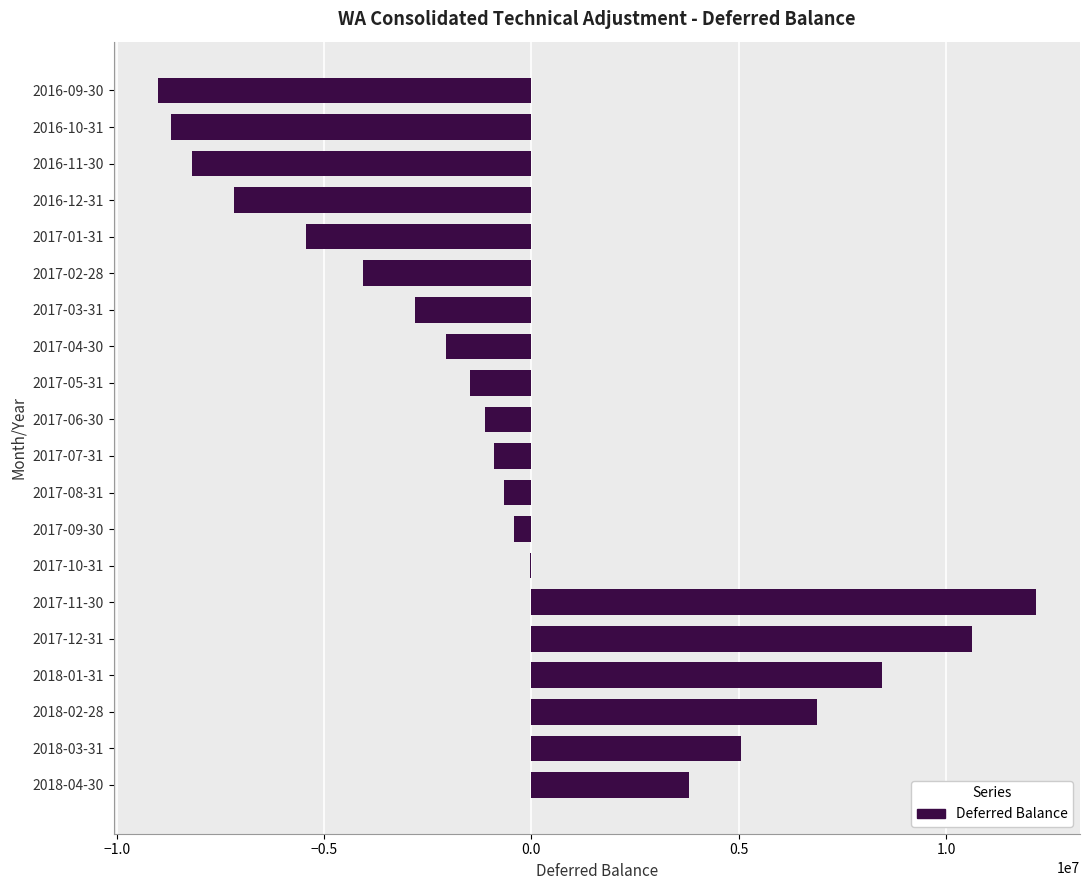

How many data points are above -889906?

9